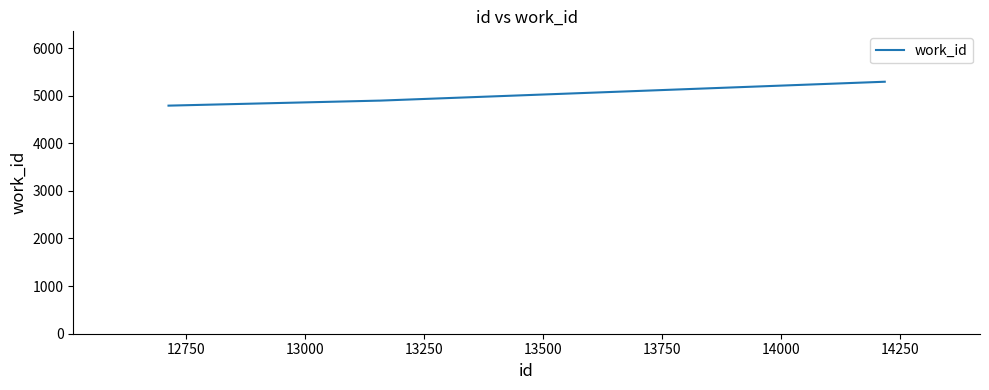

Reading right to left, list all the values displayed in this chart.

5292	4895	4895	4790